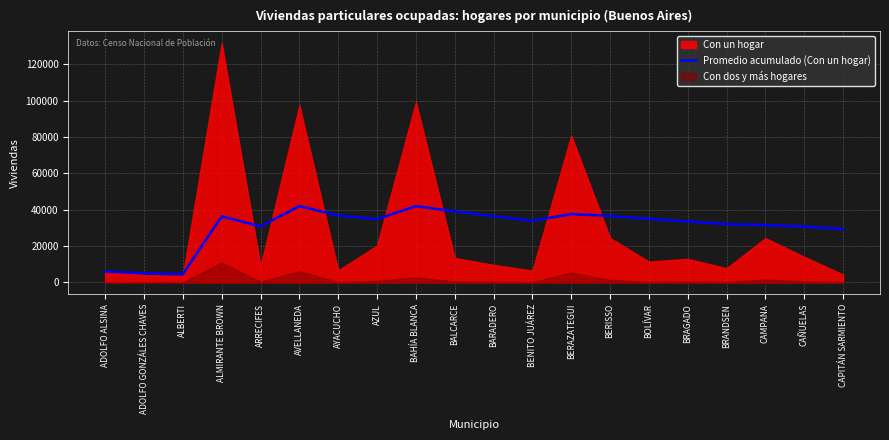

Reading left to right, transcribe all the data shown in this chart.

5985.0	4990.5	4544.0	36328.8	30847.2	41955.3	36903.6	34822.9	41978.9	39128.3	36447.0	33952.6	37560.8	36623.6	34944.3	33570.2	32052.5	31627.2	30703.7	29385.0